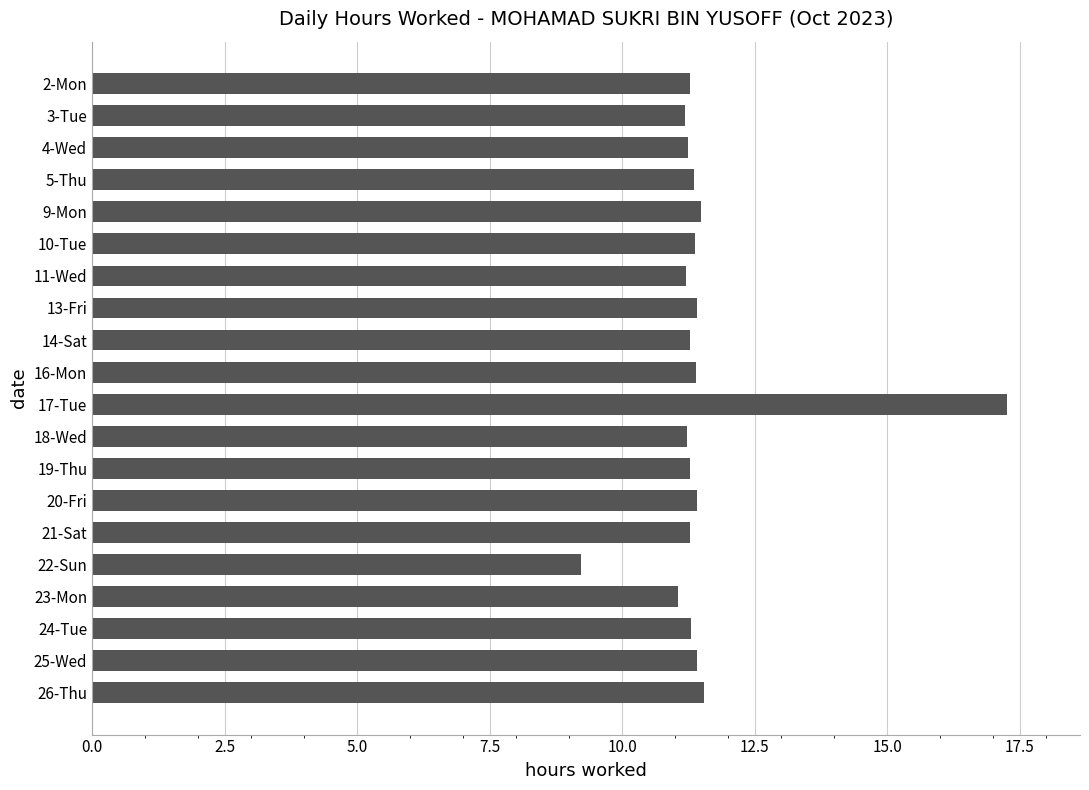

How many bars are there in total?

20